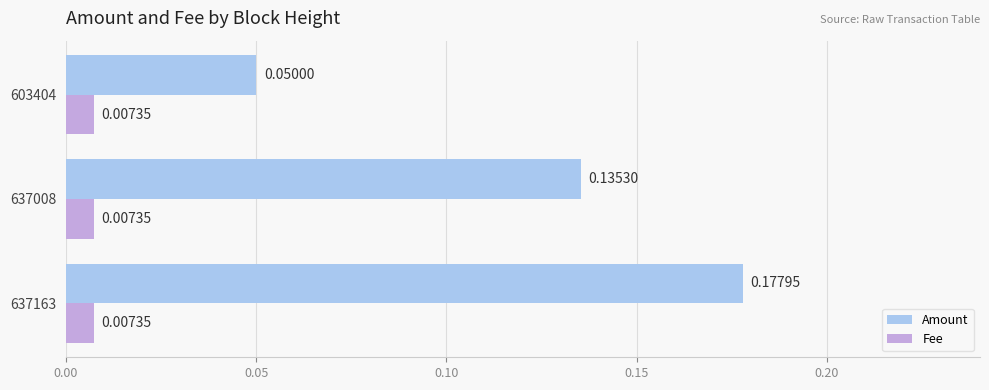

At which category is the sum across all series the highest?

637163